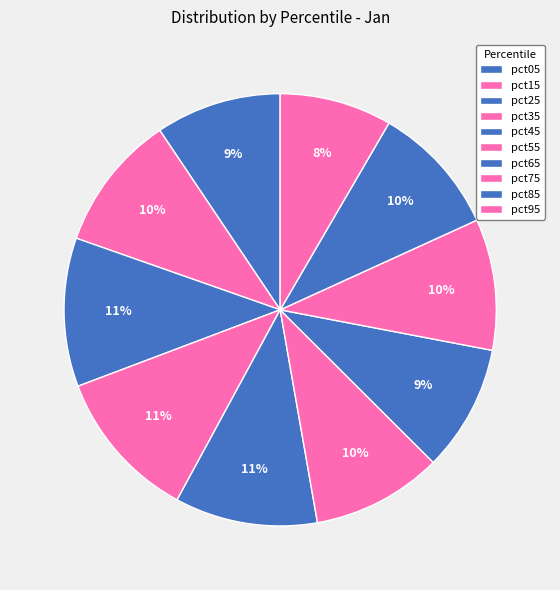

Is there any slice that represents more than half of the pie?

No